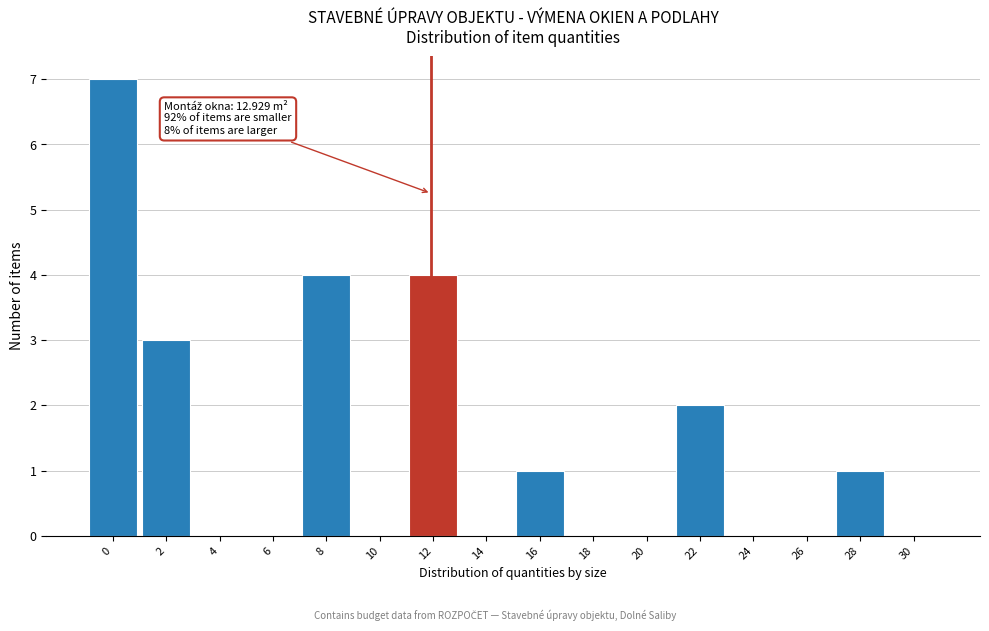

Reading left to right, what are all the values shown in this chart?

0=7	2=3	4=0	6=0	8=4	10=0	12=4	14=0	16=1	18=0	20=0	22=2	24=0	26=0	28=1	30=0